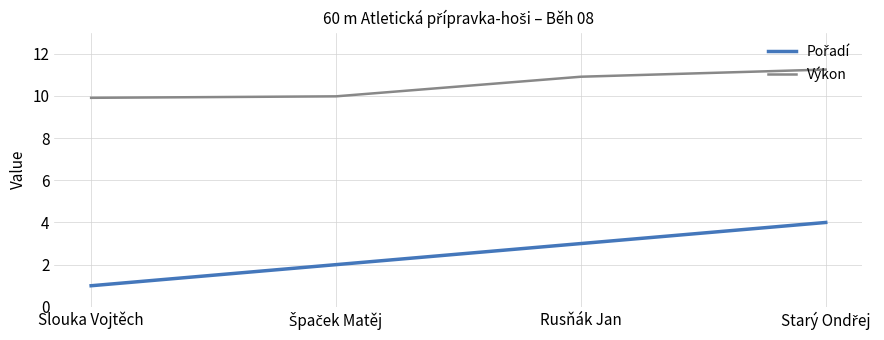

What position from the right is Slouka Vojtěch?

4